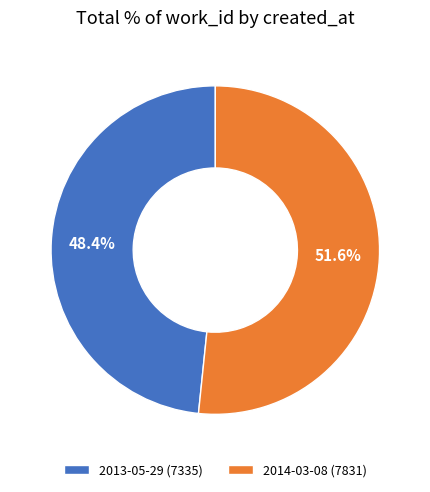

Does 2013-05-29 represent more than half of the total?

No